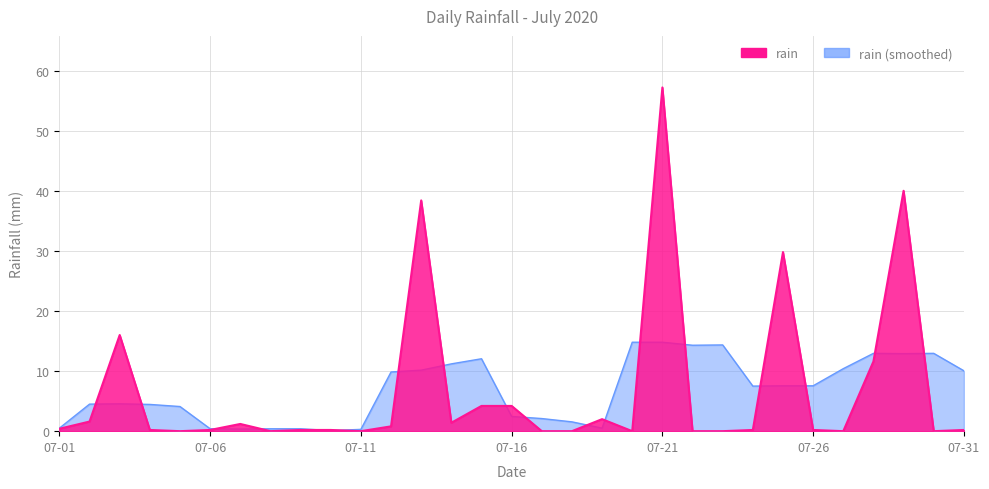

How many interior local valleys (lower than both neighbors) does the data have?

7